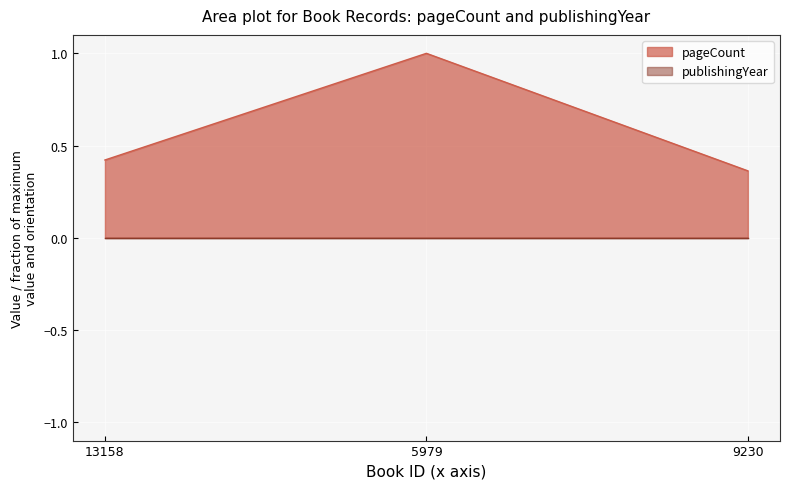

What is the difference between the values at 9230 and 5979?

0.6